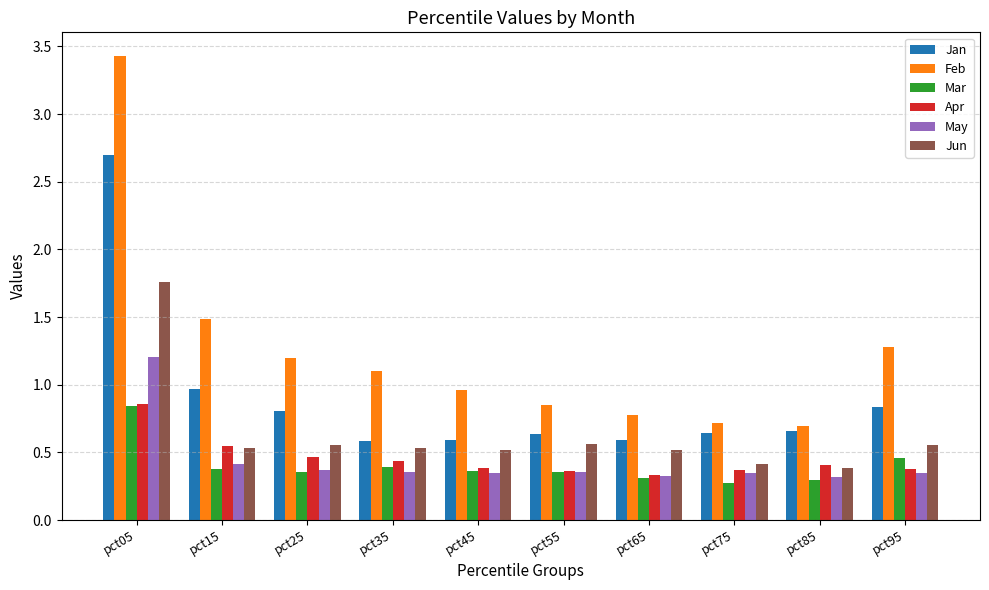

What is the total value across all series at pct35?

3.4